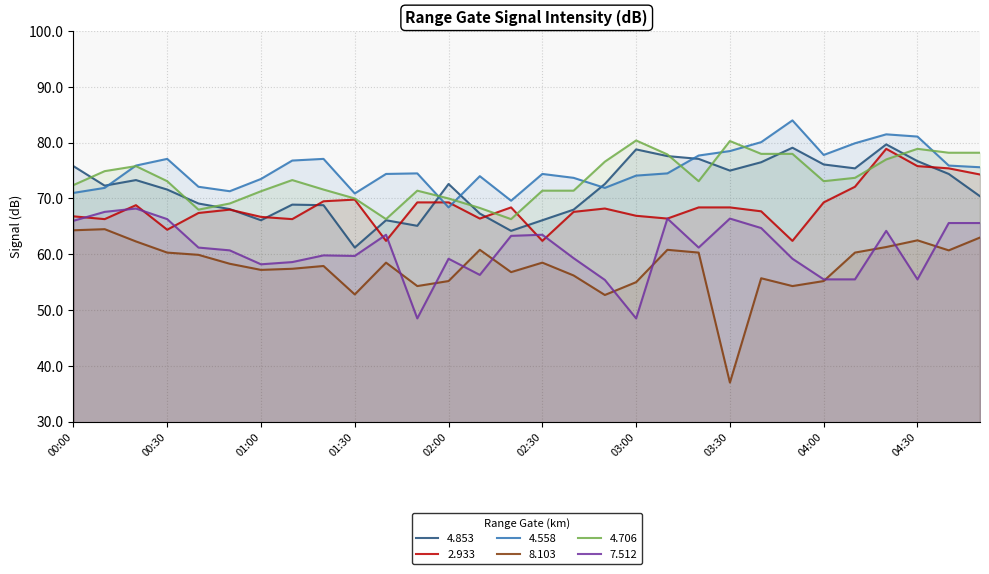

What are all the series names shown in the legend?

4.853, 2.933, 4.558, 8.103, 4.706, 7.512